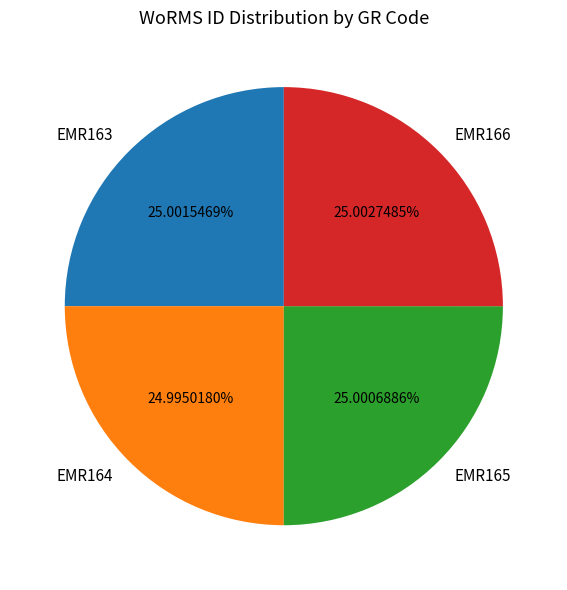

To the nearest percent, what portion does EMR163 represent?

25%